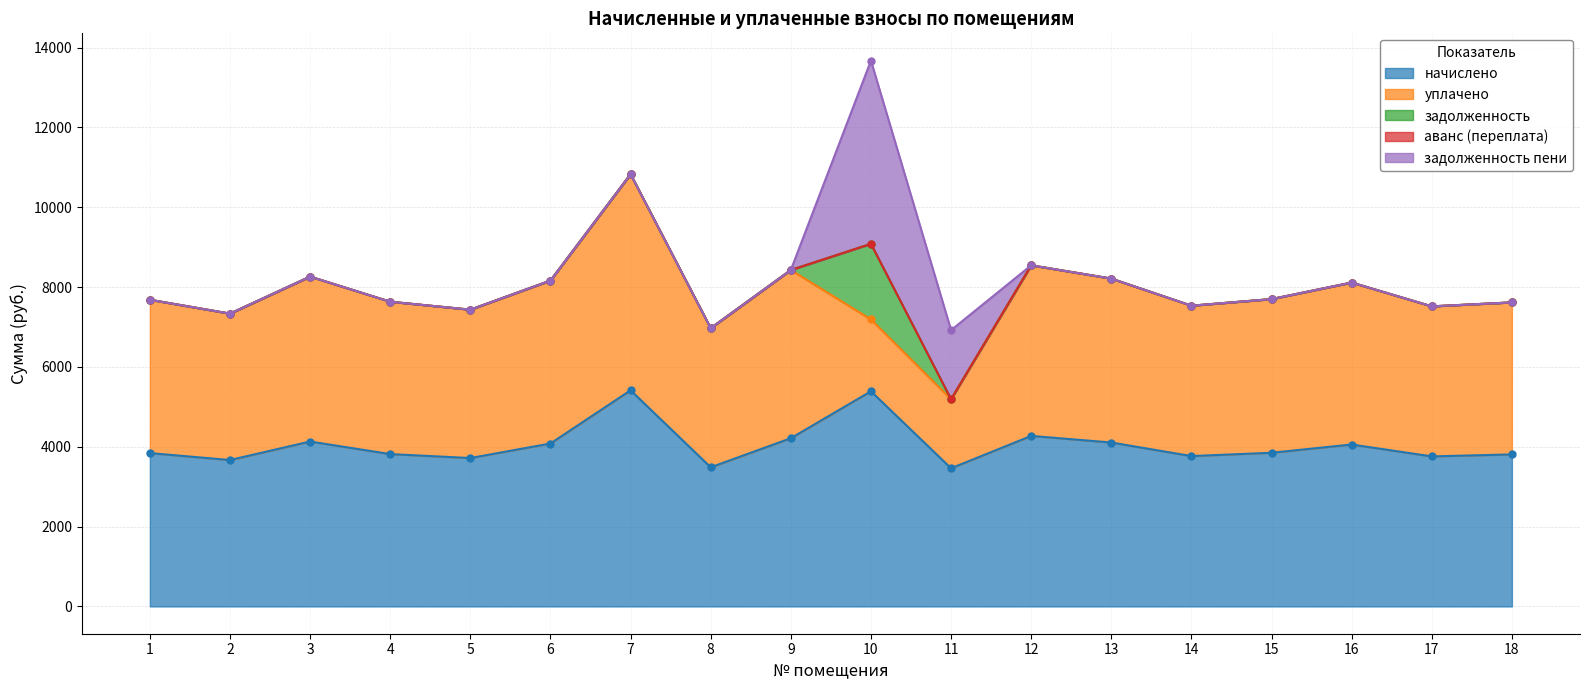

Between which two adjacent categories do уплачено and начислено first intersect?

11 and 12